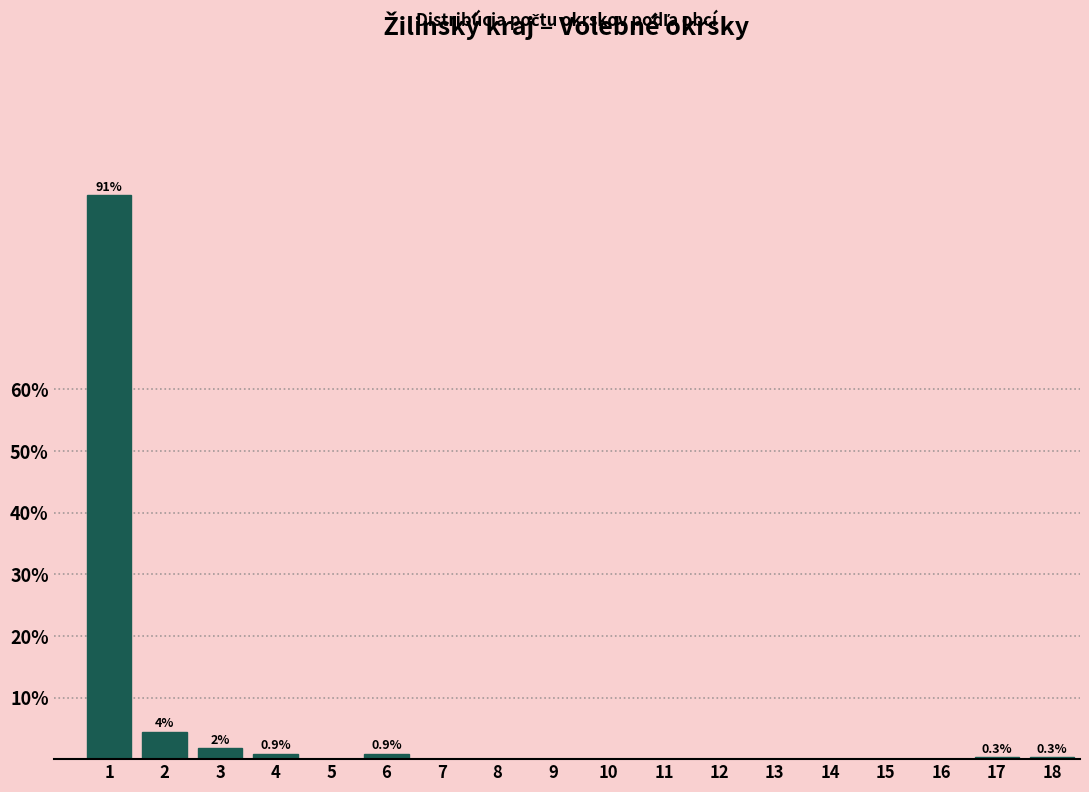

What is the greatest value displayed?

91.5